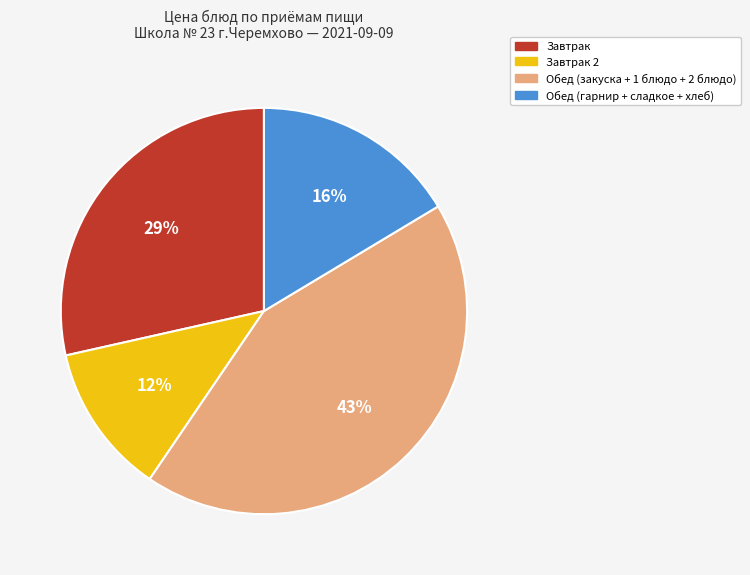

Does any single category account for the majority?

No